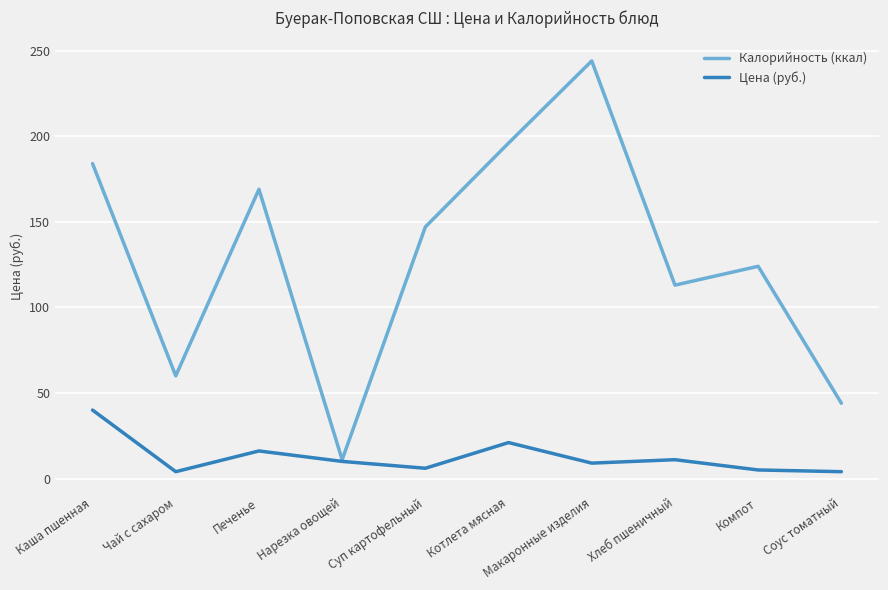

Is it true that Цена (руб.) equals 21.0 at Котлета мясная?

True